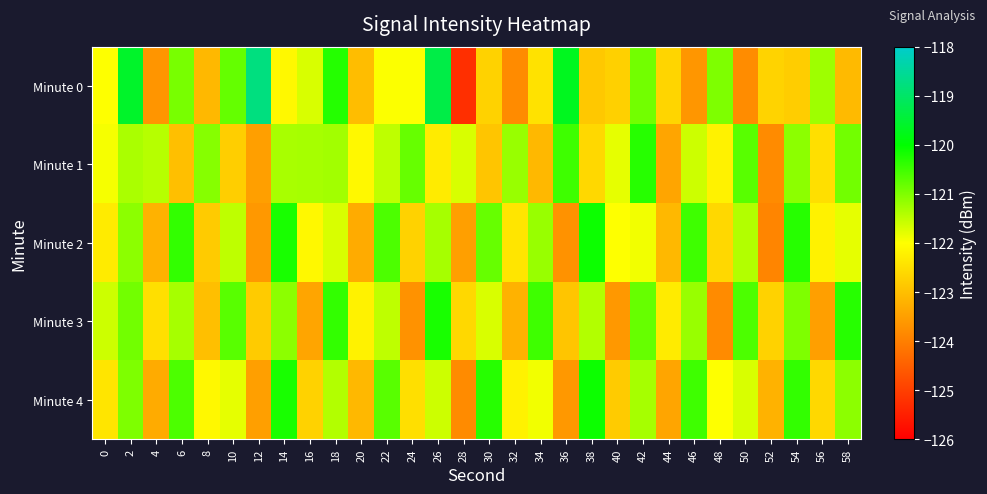

At how many categories does at least one series exceed -121?

19